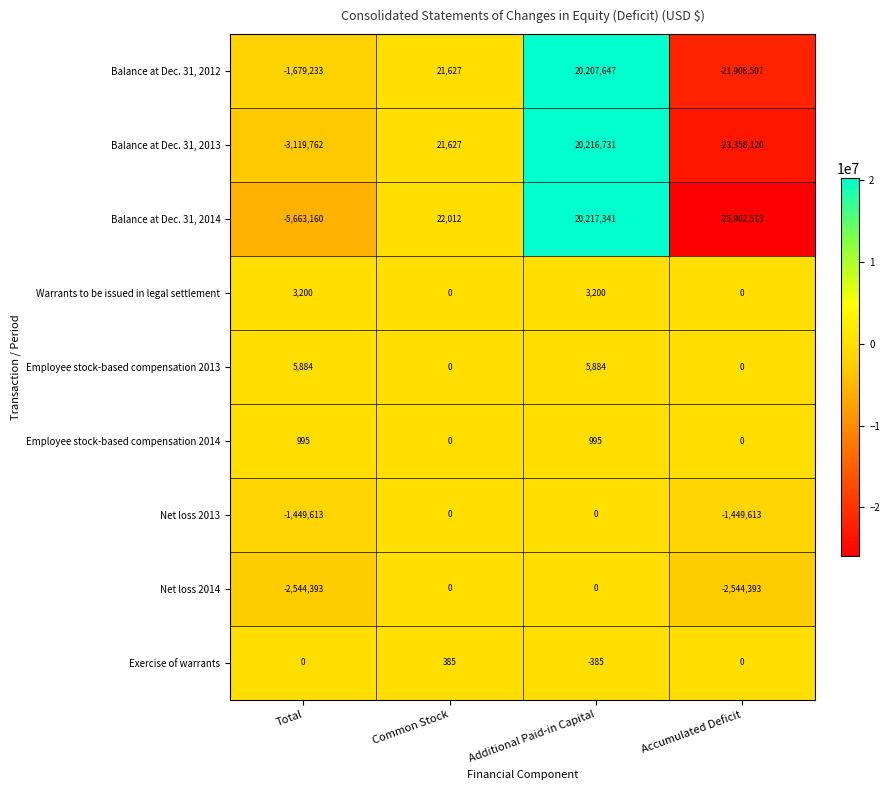

The Employee stock-based compensation 2014 series shows 345 at Accumulated Deficit. True or false?

False